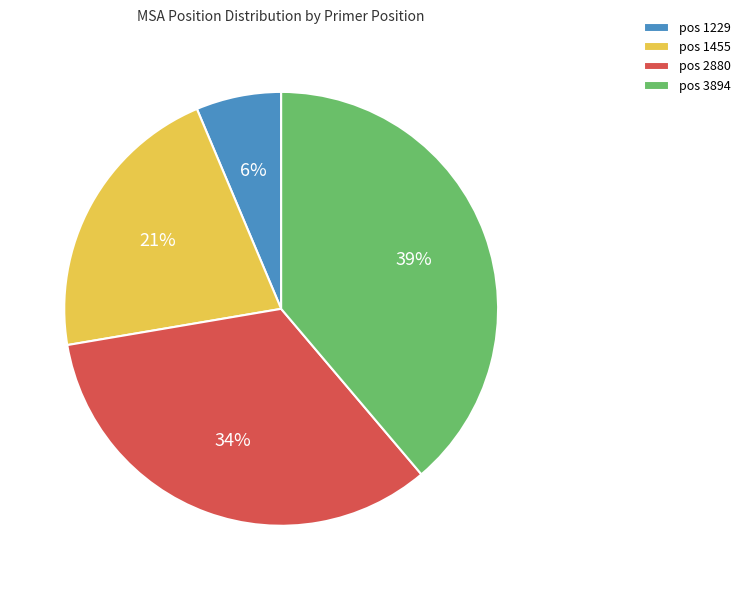

The pos 1455 slice represents 12% of the pie. True or false?

False